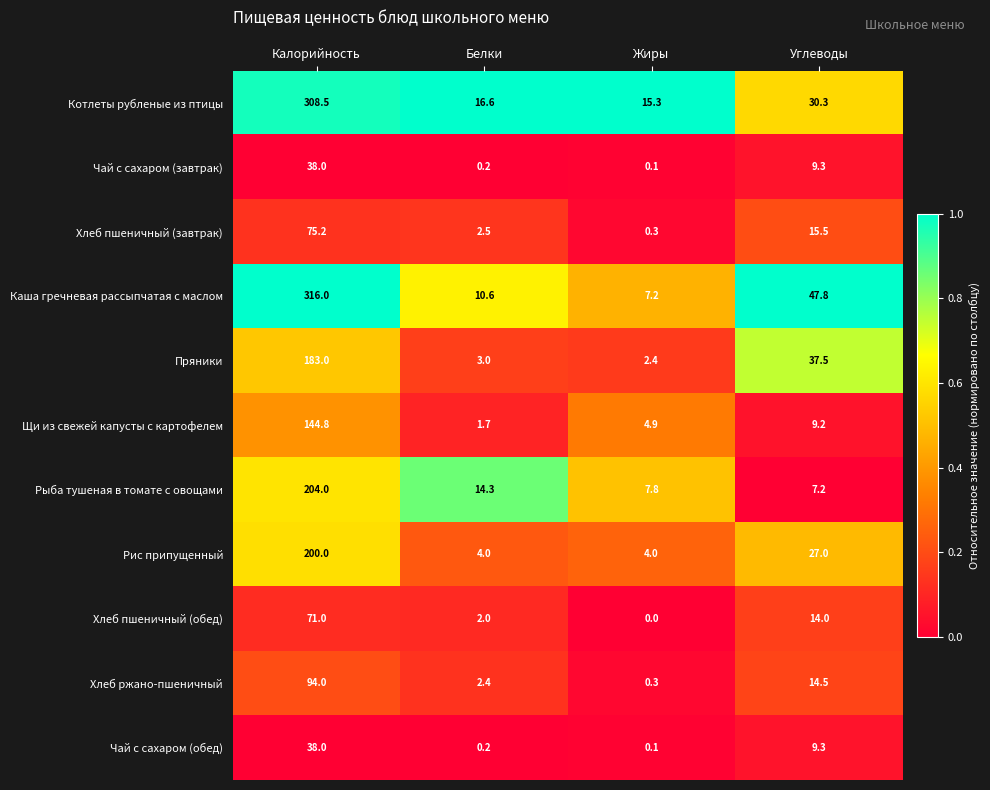

Which series has the widest spread of values?

Каша гречневая рассыпчатая с маслом